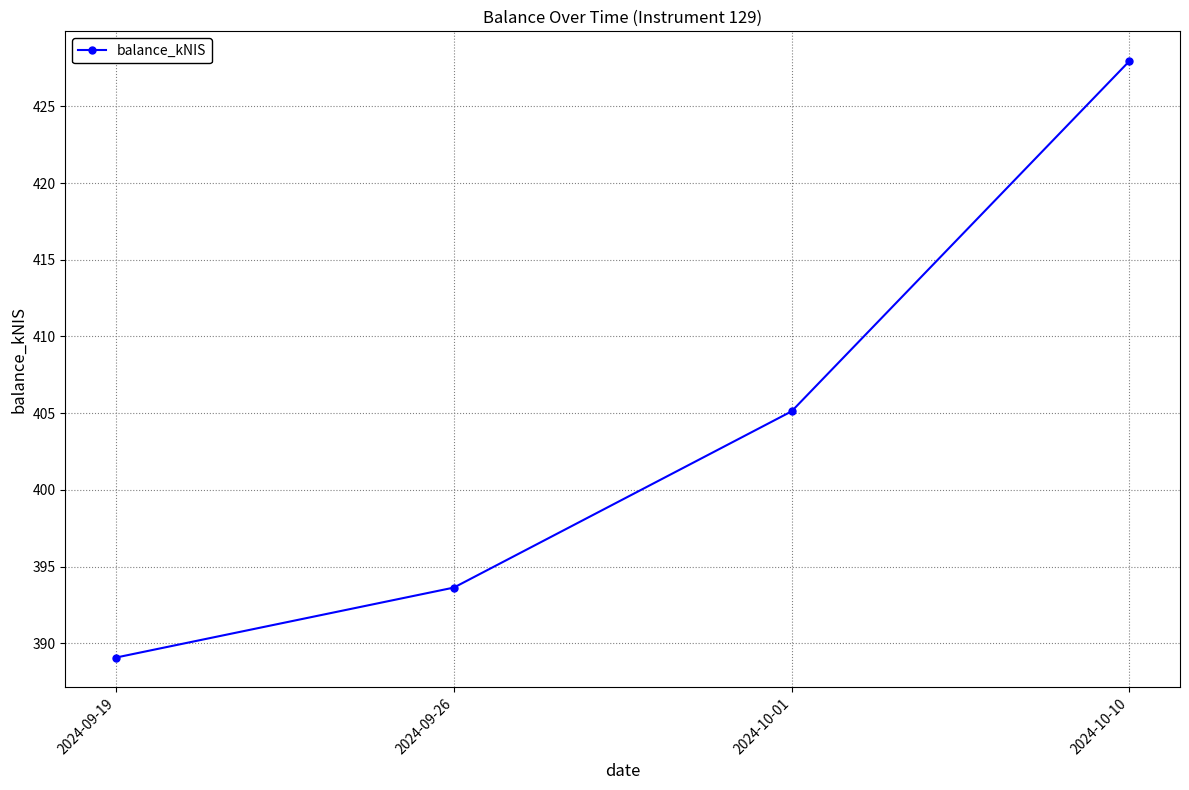

What is the label of the 2nd point from the left?

2024-09-26